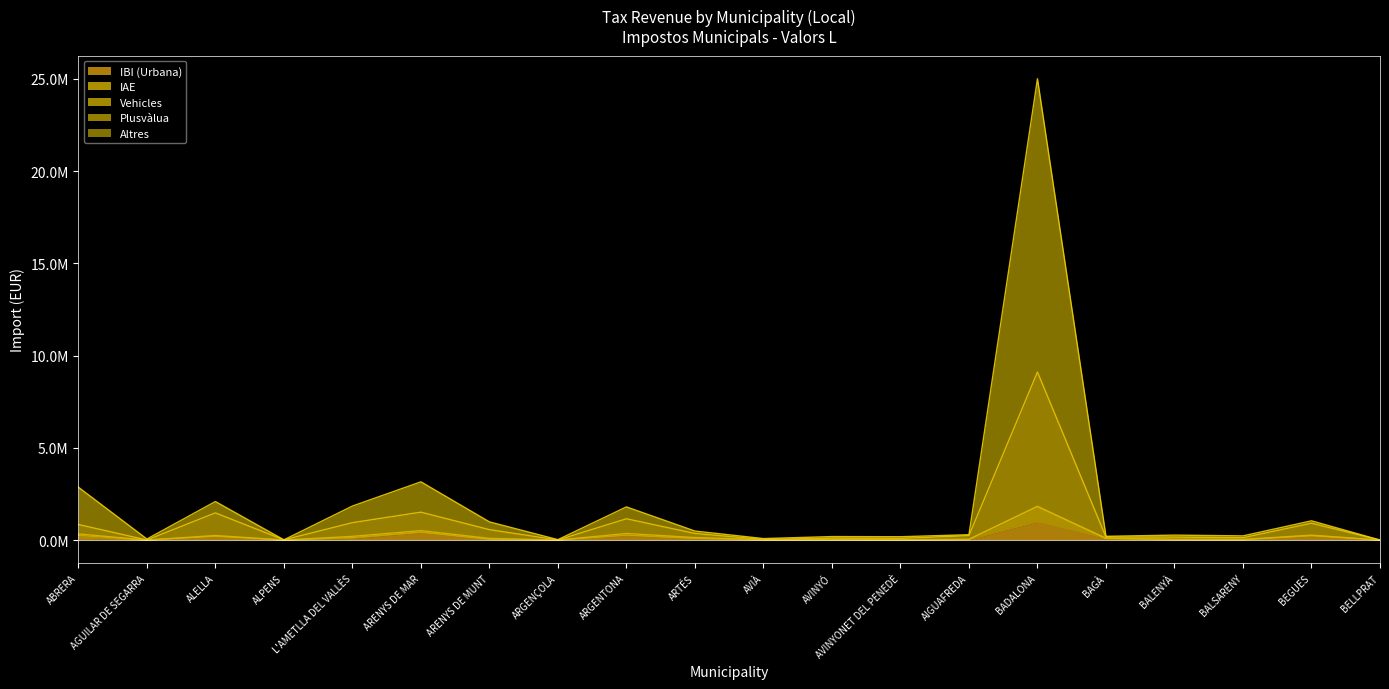

Does the chart display data point markers on the line(s)?

No